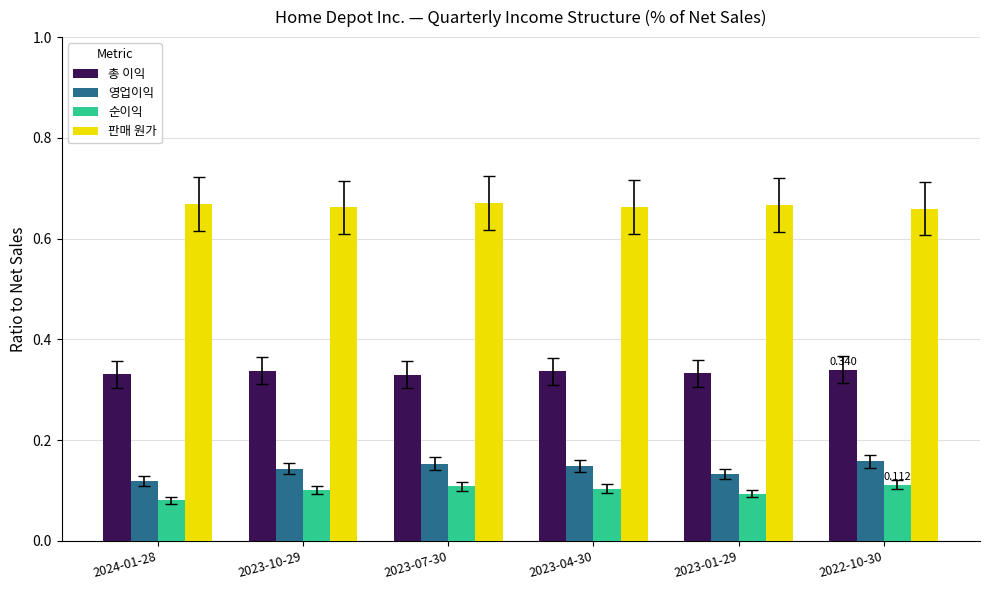

Which series has the largest total across all categories?

판매 원가